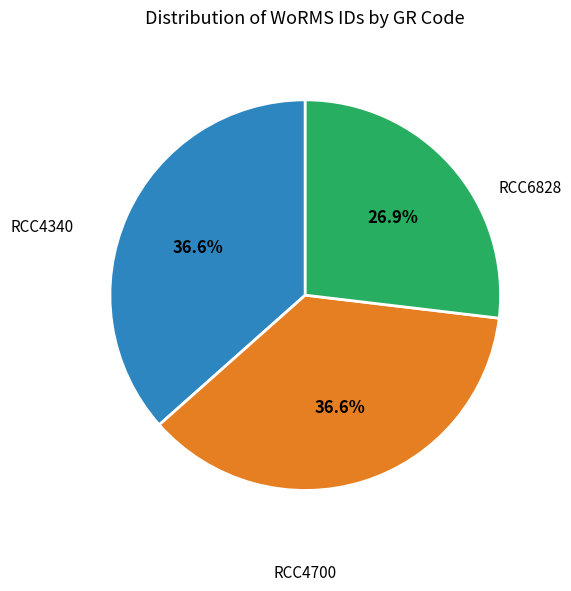

Which slice is the smallest?

RCC6828